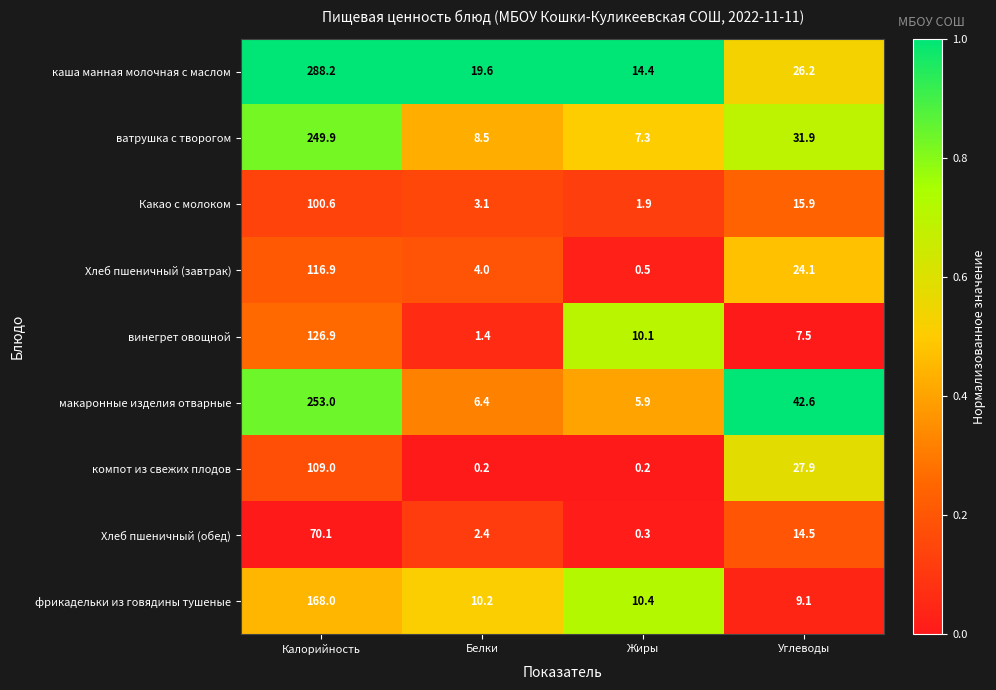

Which series has the largest total across all categories?

каша манная молочная с маслом